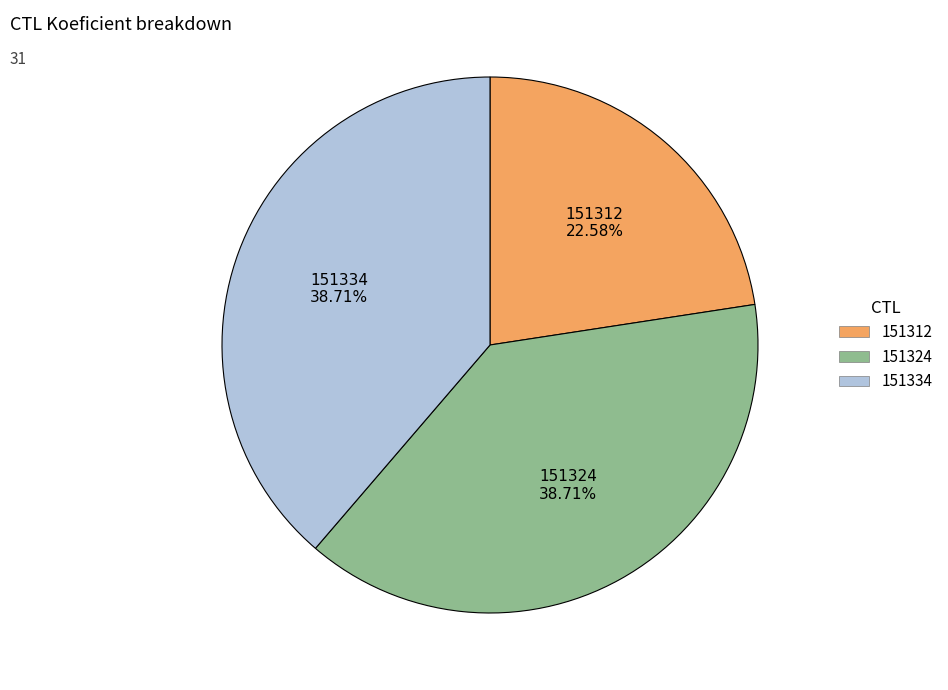

Which category has the smallest portion of the pie?

151312